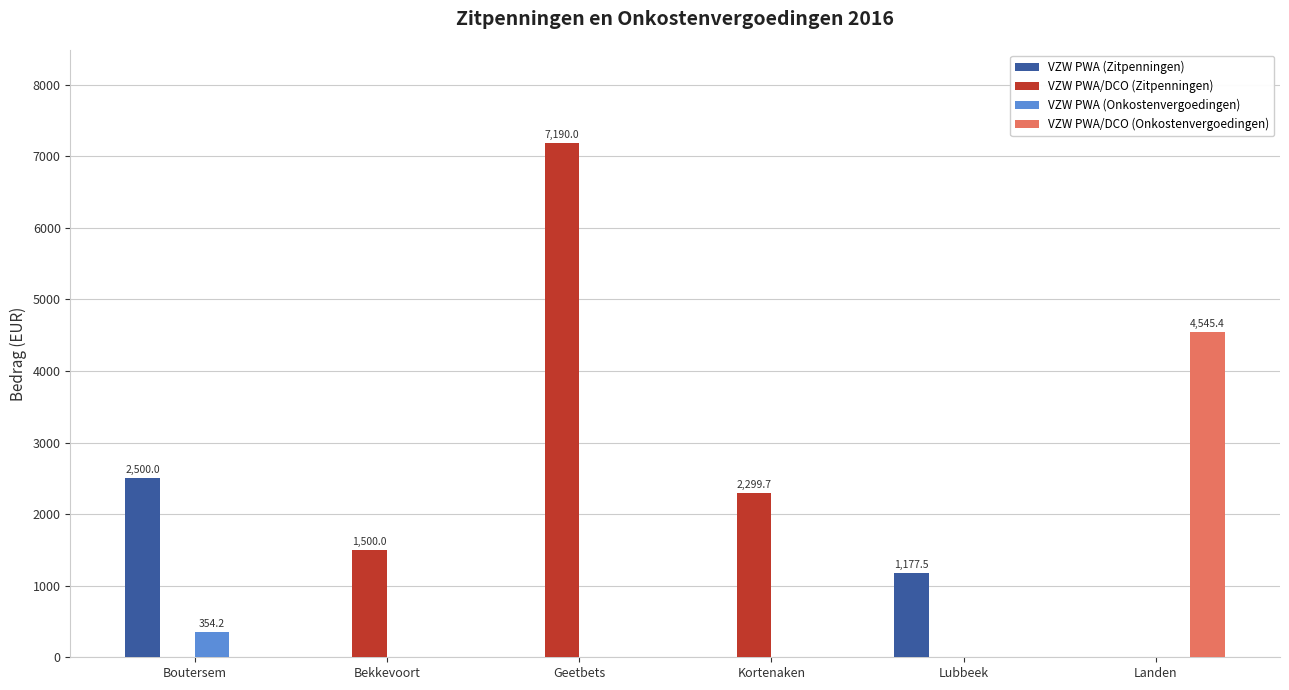

Reading left to right, list all the values displayed in this chart.

VZW PWA (Zitpenningen): 2500.0	0.0	0.0	0.0	1177.5	0.0
VZW PWA/DCO (Zitpenningen): 0.0	1500.0	7190.0	2299.7	0.0	0.0
VZW PWA (Onkostenvergoedingen): 354.2	0.0	0.0	0.0	0.0	0.0
VZW PWA/DCO (Onkostenvergoedingen): 0.0	0.0	0.0	0.0	0.0	4545.4